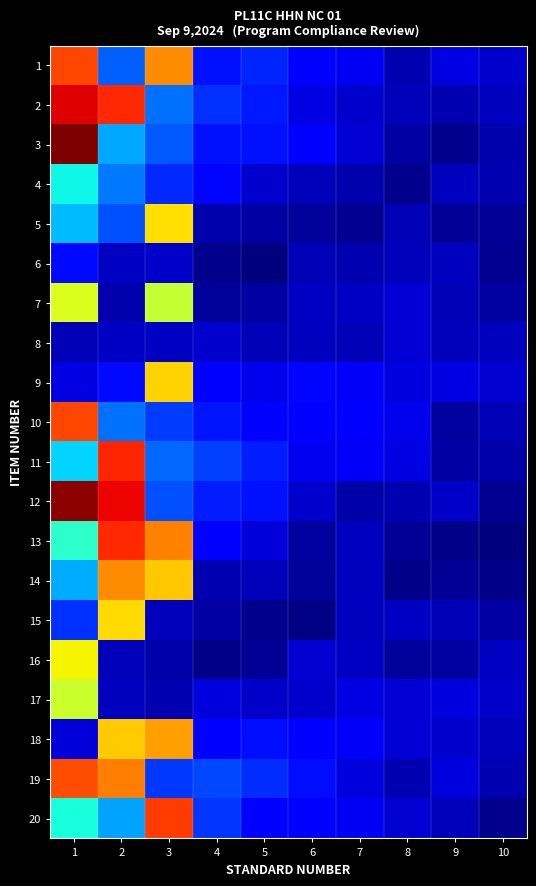

Rank the series at 5 from highest to lowest value.

19, 1, 11, 2, 3, 12, 18, 10, 20, 9, 13, 4, 17, 14, 8, 5, 7, 16, 15, 6